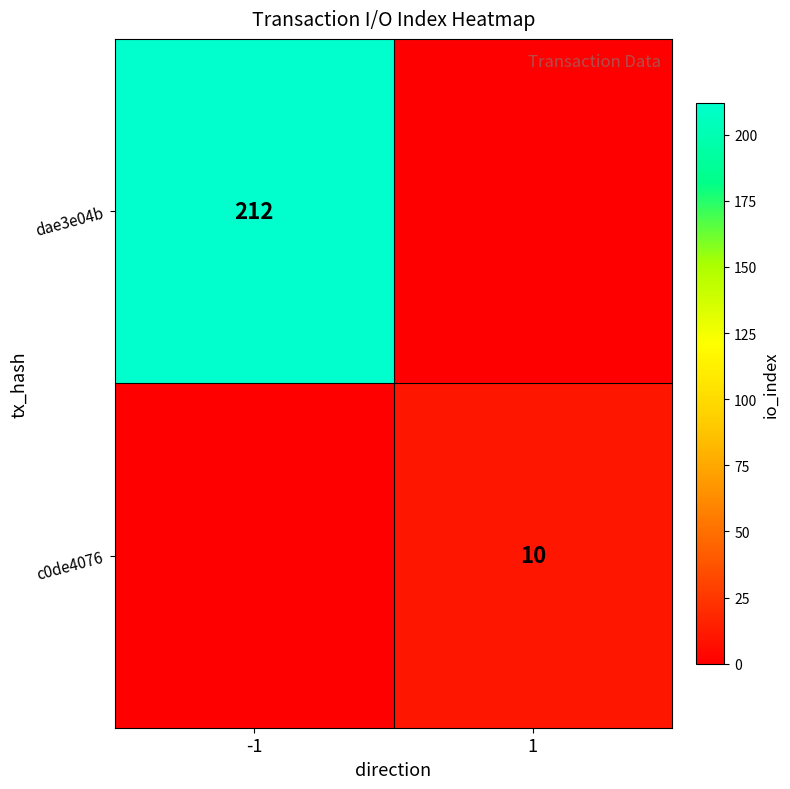

The value of dae3e04b at -1 is 131. True or false?

False